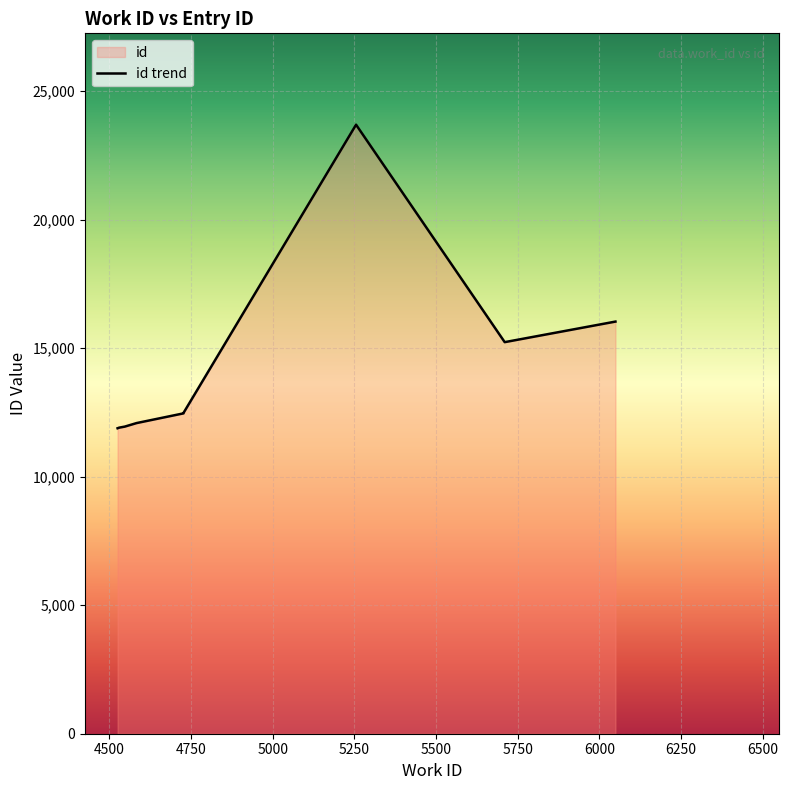

What is the difference between the values at 5000 and 6500?

3950